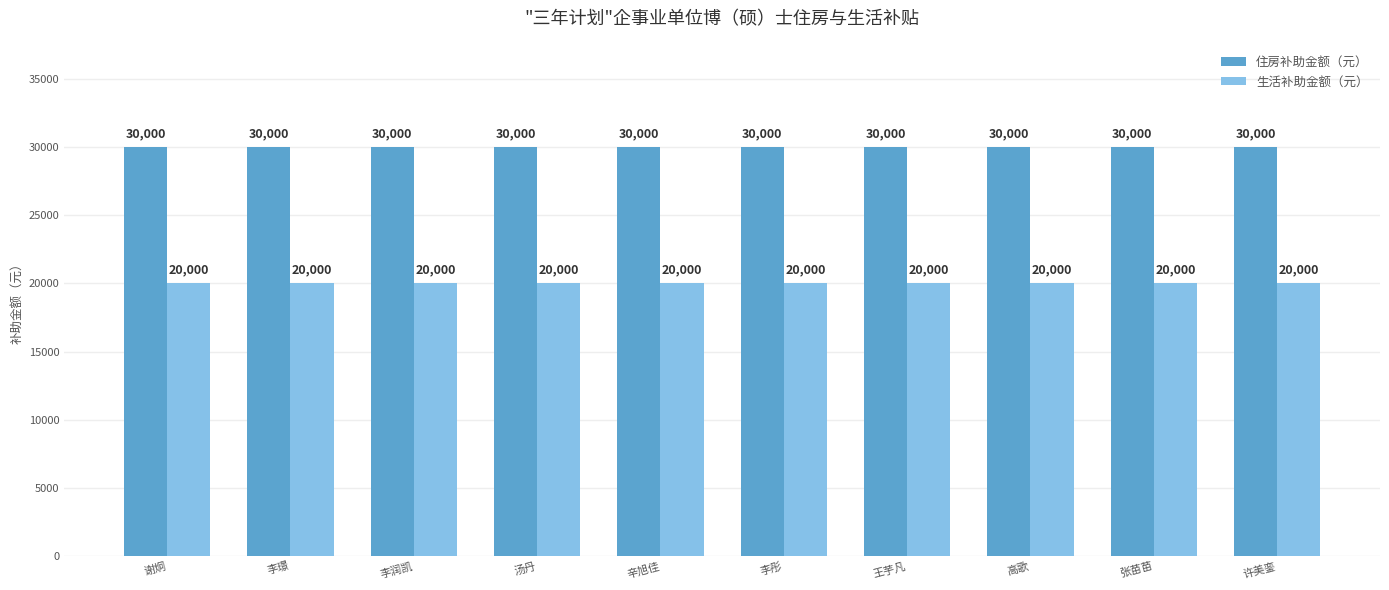

The value of 生活补助金额（元） at 李彤 is 20000. True or false?

True